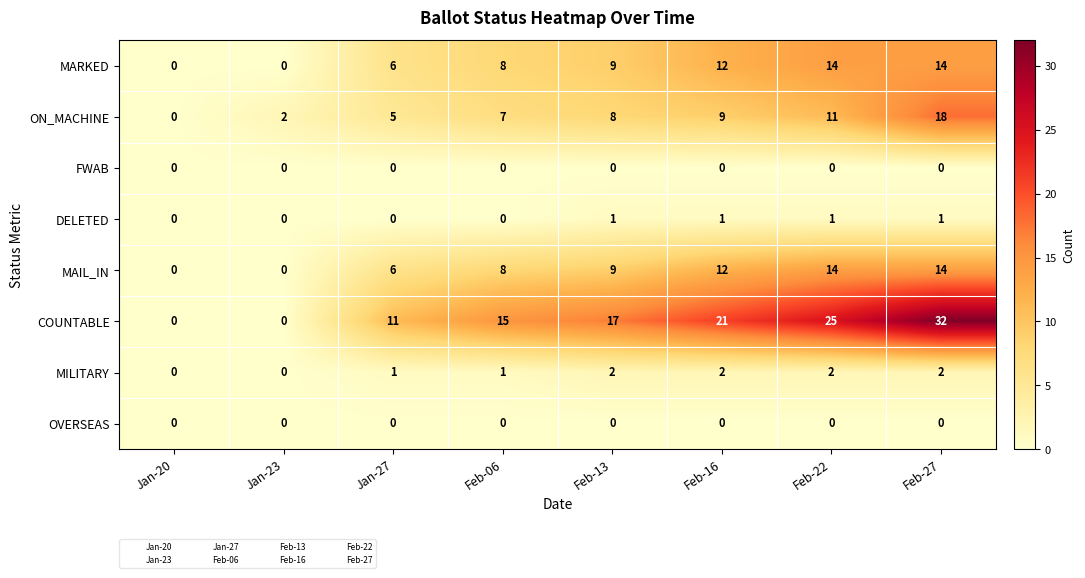

What is the spread (max minus min) of values at Feb-06?

15